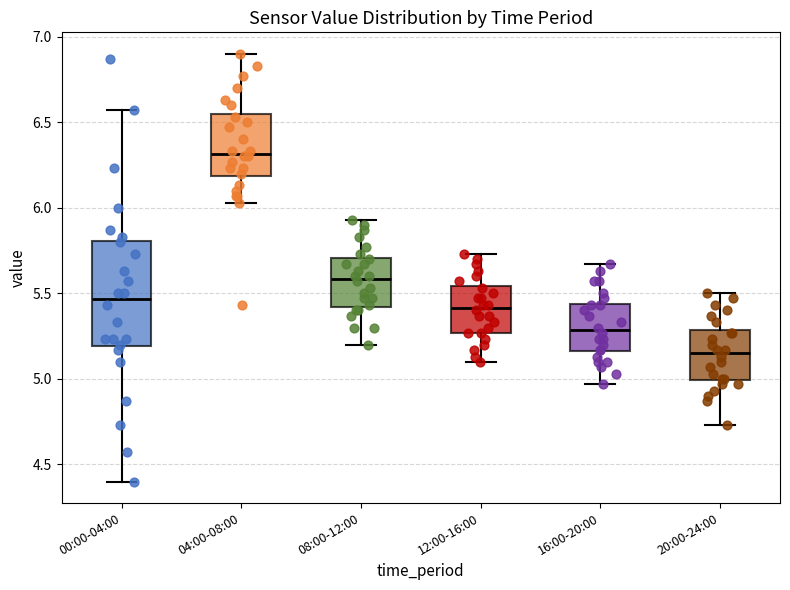

Which box has the lowest median line?

20:00-24:00